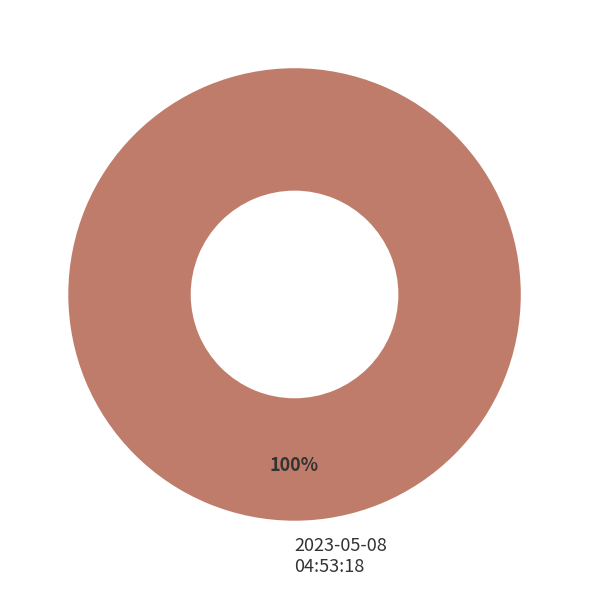

To the nearest percent, what portion does 2023-05-08 04:53:18 represent?

100%